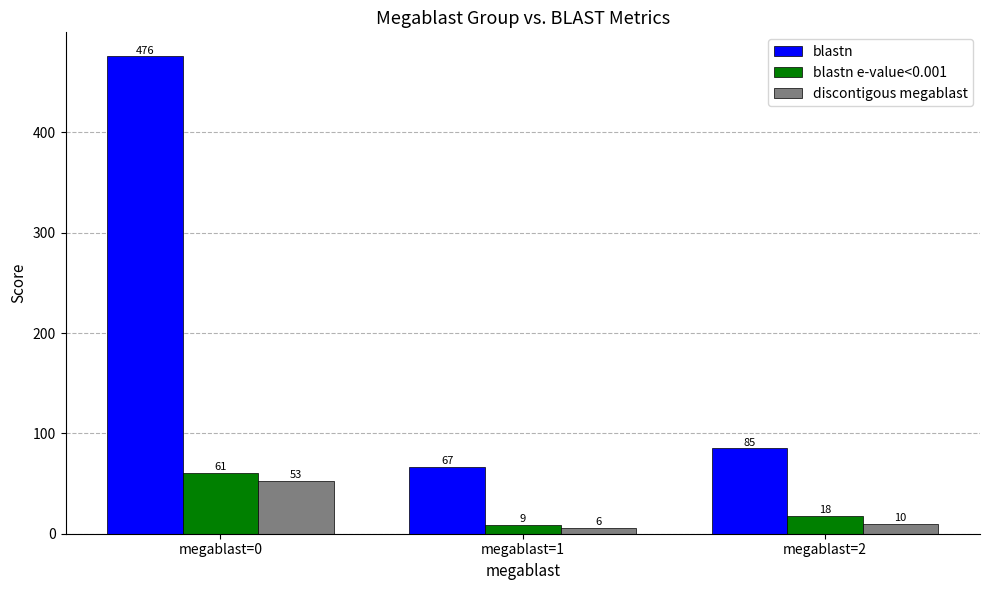

At how many categories does at least one series exceed 33?

3